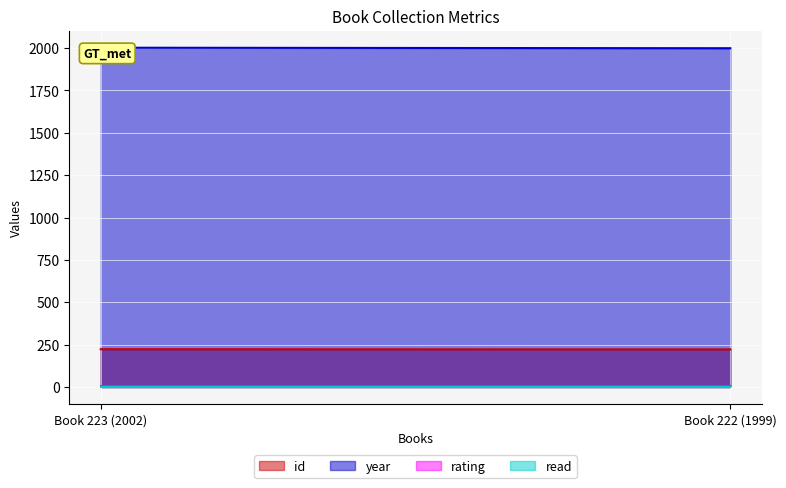

Which series has the widest spread of values?

year